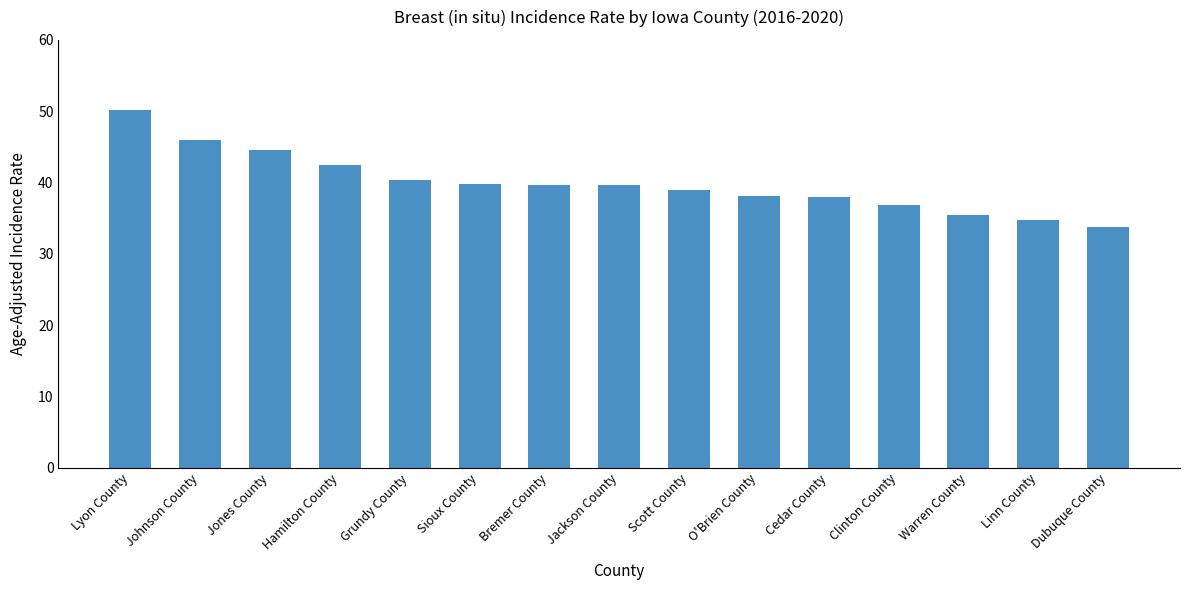

What is the average value?

39.9